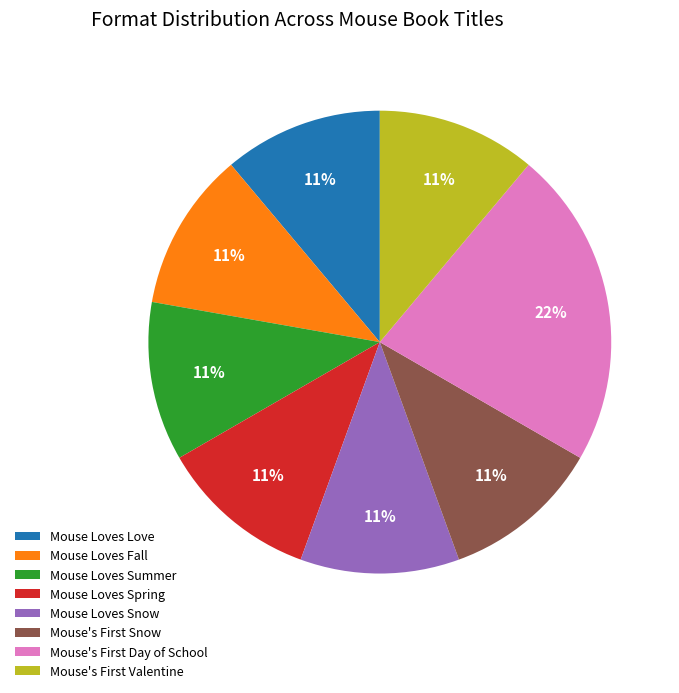

To the nearest percent, what is the average slice percentage?

12%